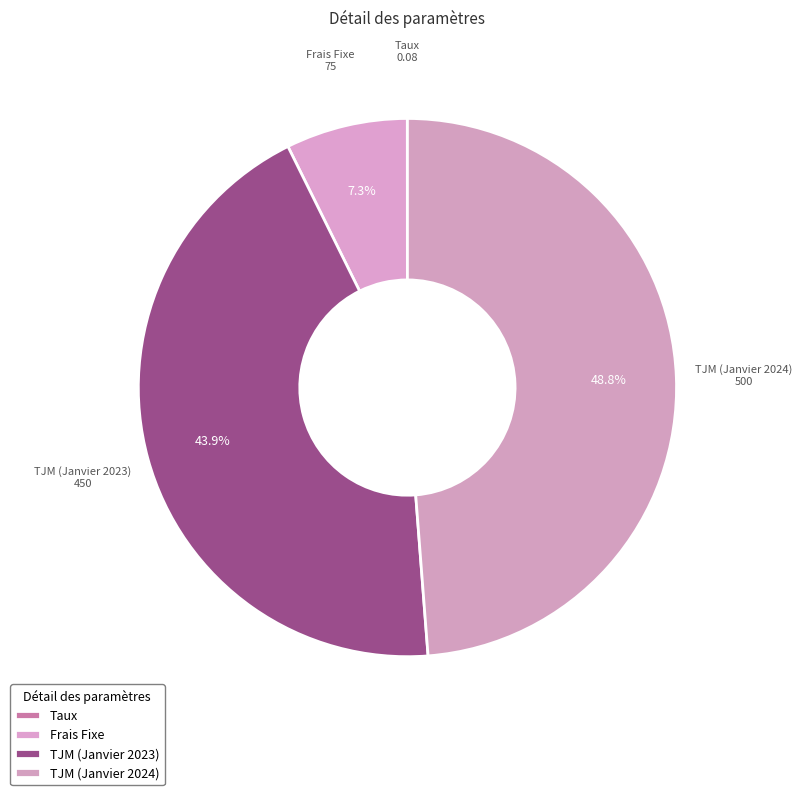

Do TJM (Janvier 2024) and Taux together represent more than half of the pie?

No